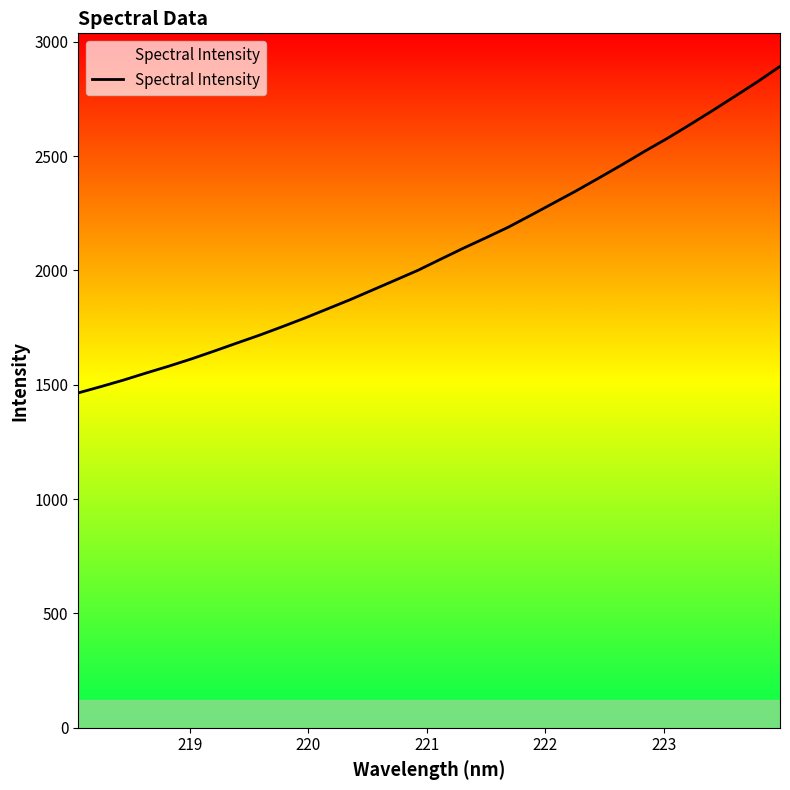

What is the minimum value shown in the chart?

1464.4